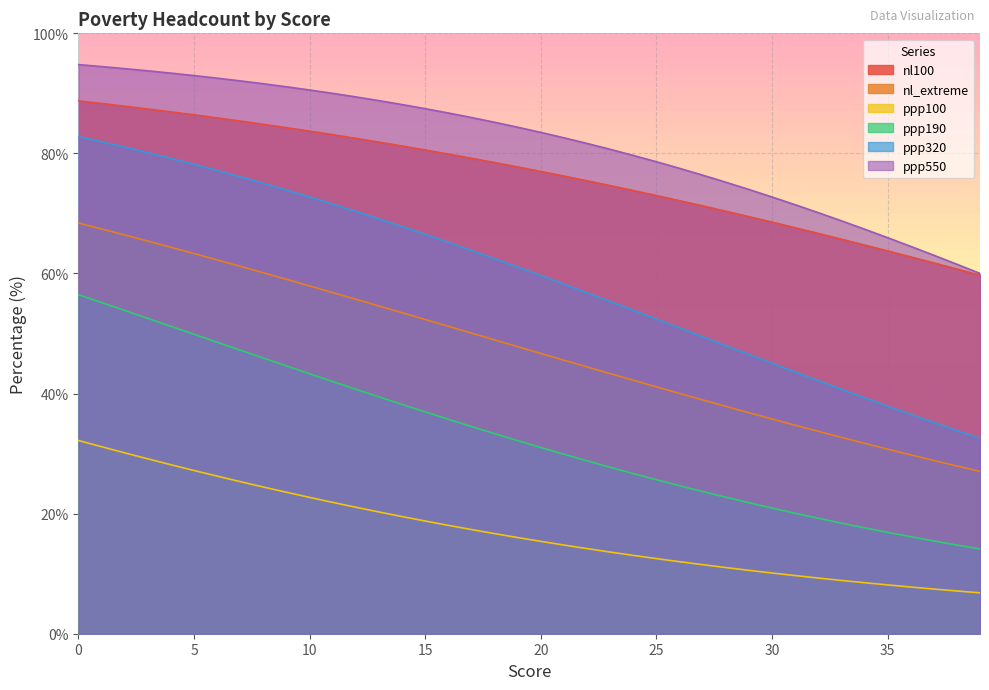

Which series has the largest range (max minus min)?

ppp320